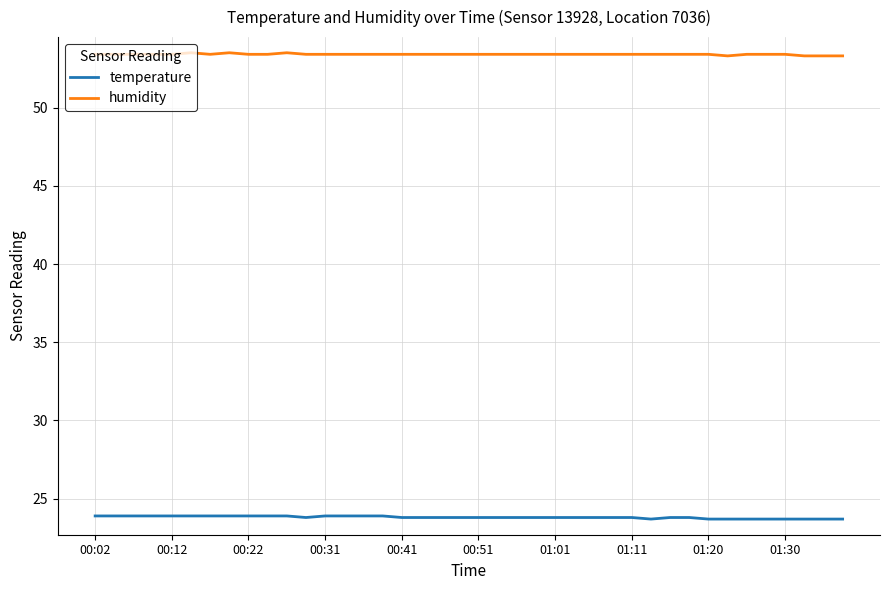

True or false: temperature and humidity cross at least once.

False